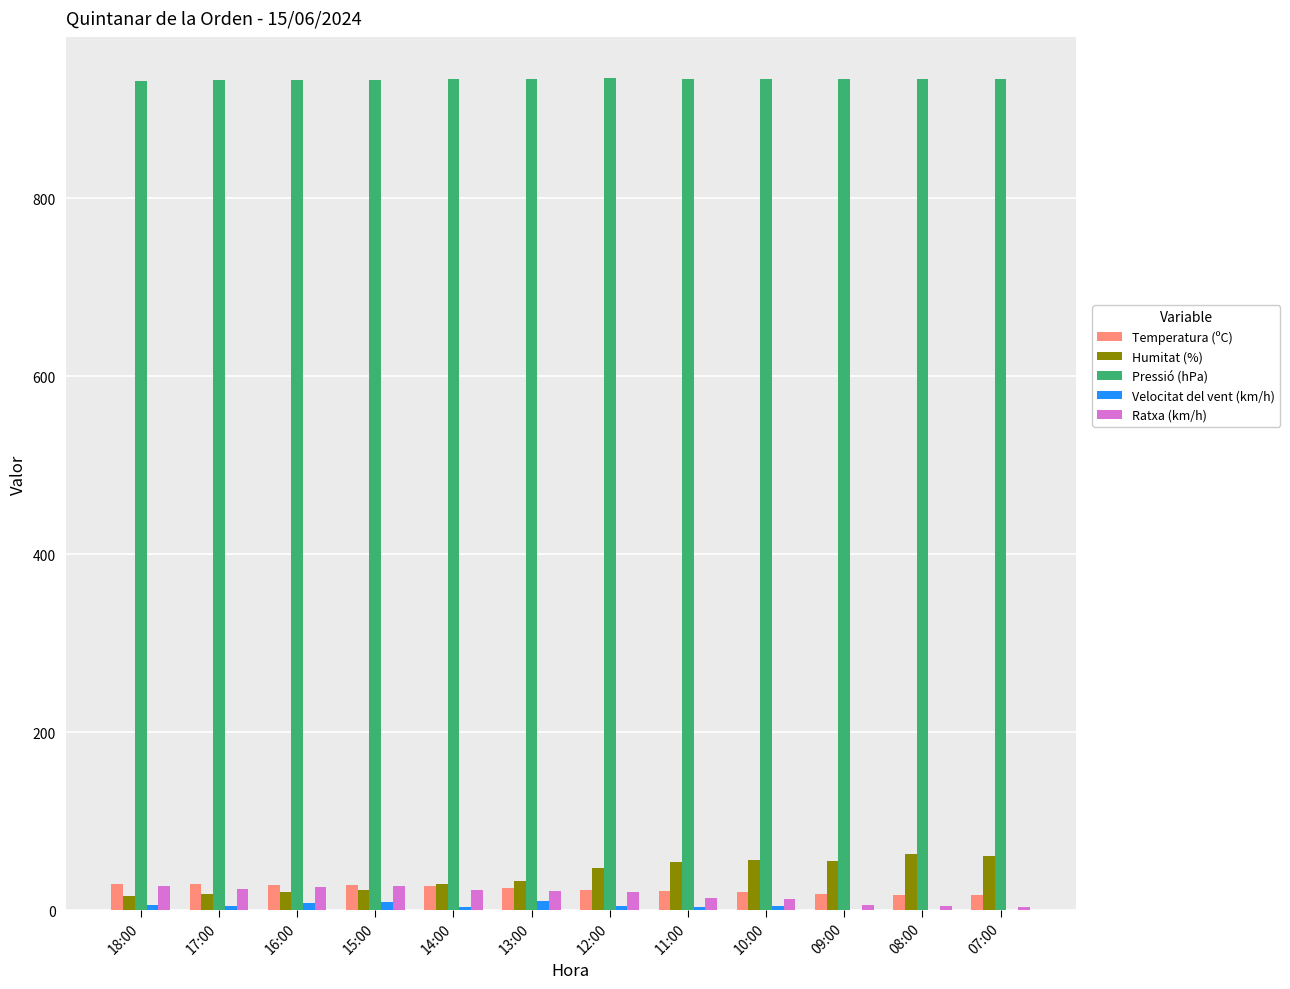

Is the value of Pressió (hPa) at 15:00 greater than the value of Velocitat del vent (km/h) at 13:00?

Yes